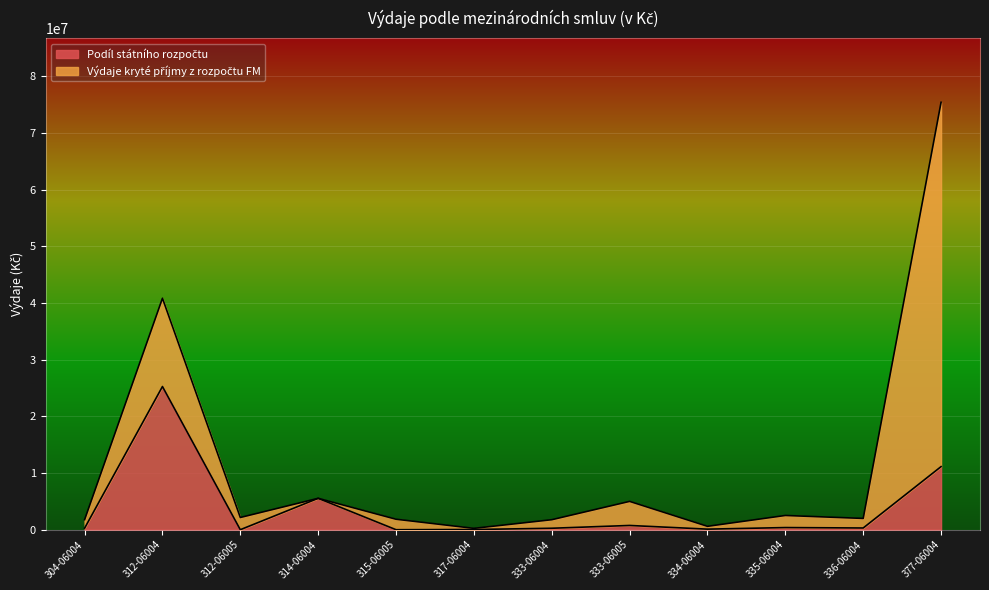

Read the value at 314-06004, to the nearest 100.

5539200